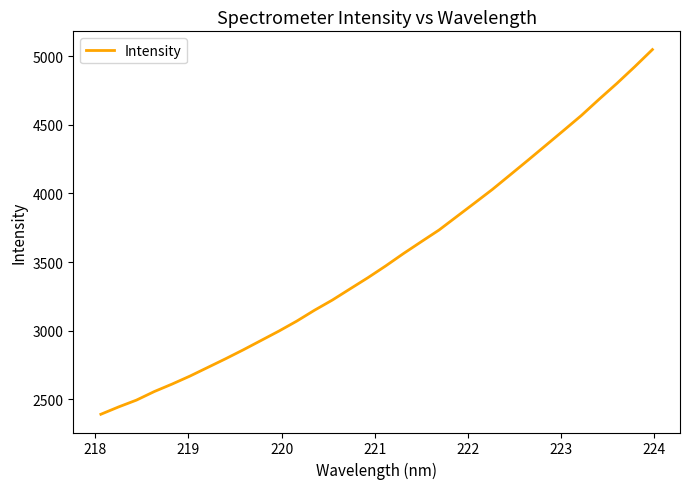

What is the maximum value shown in the chart?

5047.6